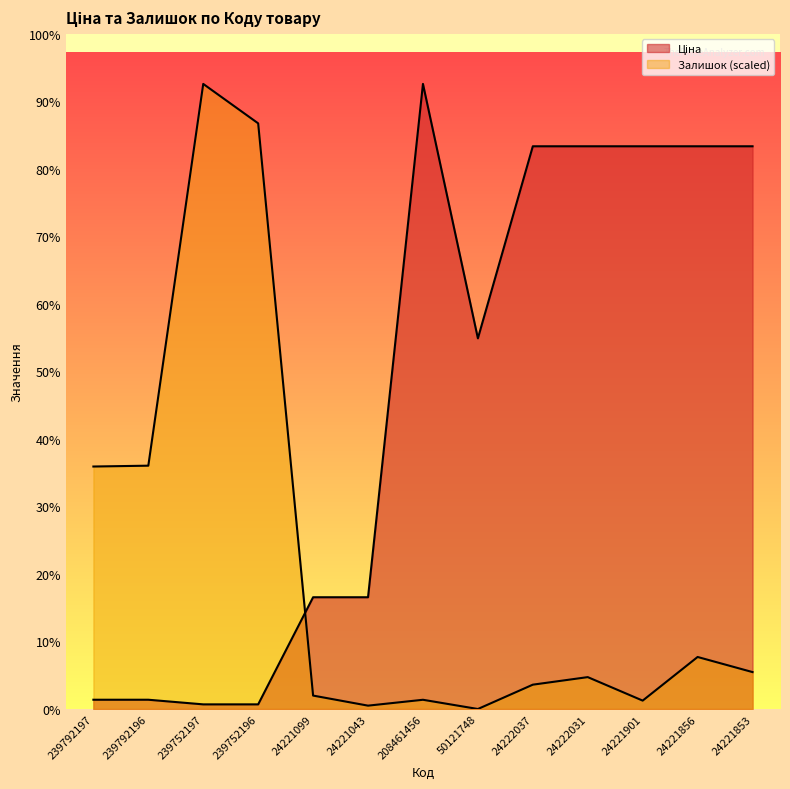

At which label does Залишок reach its peak?

239752197